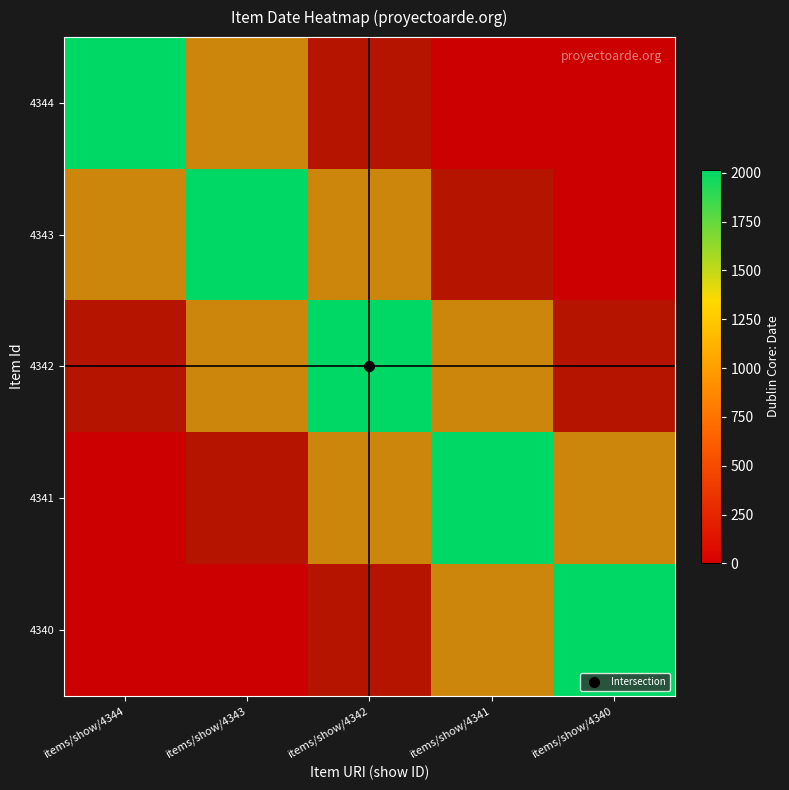

Which category has the highest value in the 4344 series?

items/show/4344